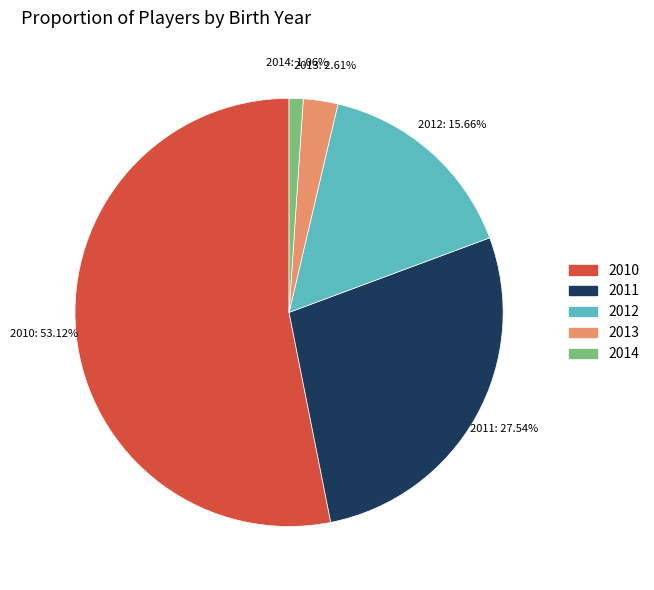

Combined, do 2011 and 2010 account for over 50%?

Yes